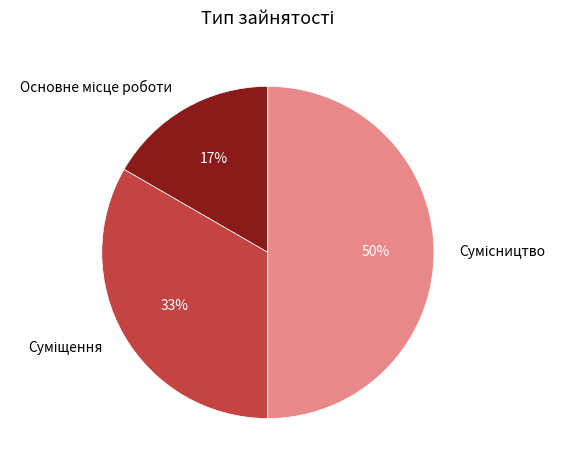

To the nearest percent, what is the difference between the largest and smallest slice percentages?

33%